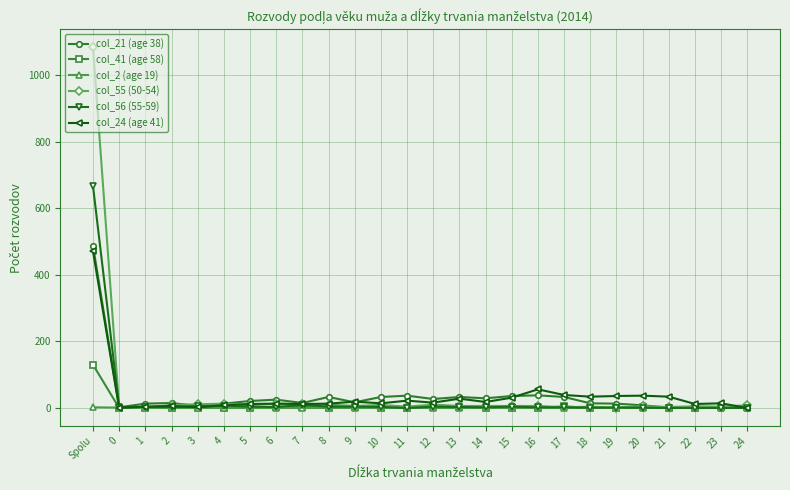

Which series ends up on top after the final intersection of col_24 (age 41) and col_41 (age 58)?

col_41 (age 58)